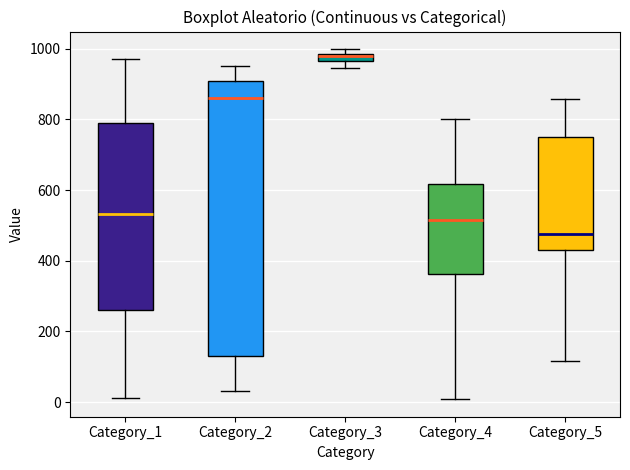

Which box has the lowest median line?

Category_5